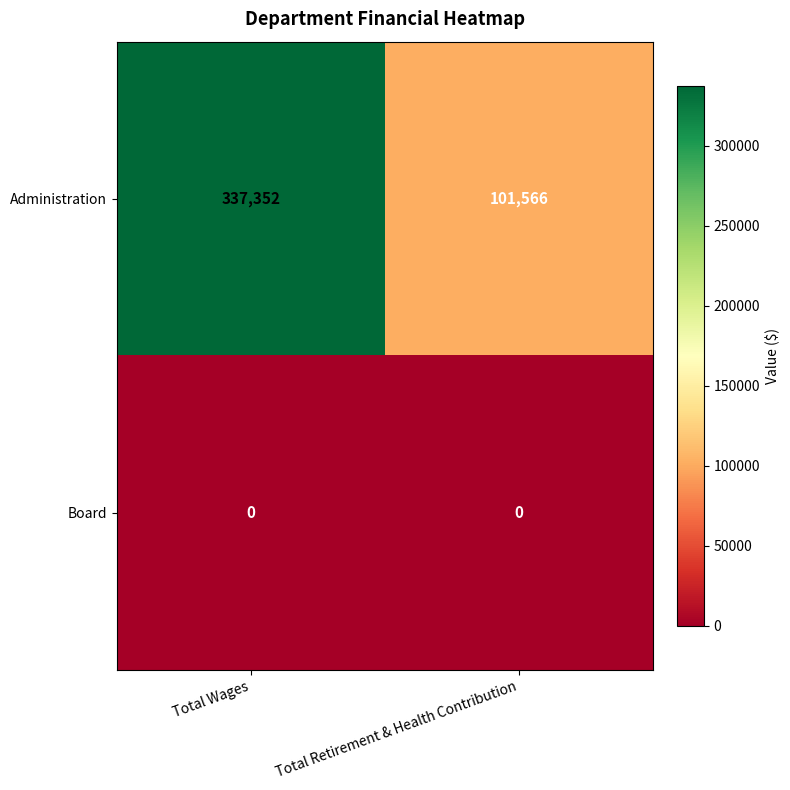

Rank the series by their maximum value, from lowest to highest.

Board, Administration